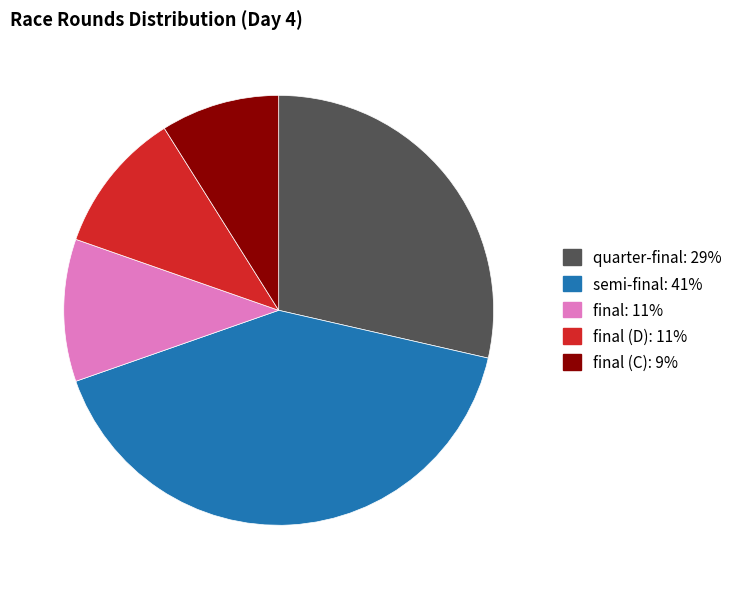

Is there a majority slice in this chart?

No